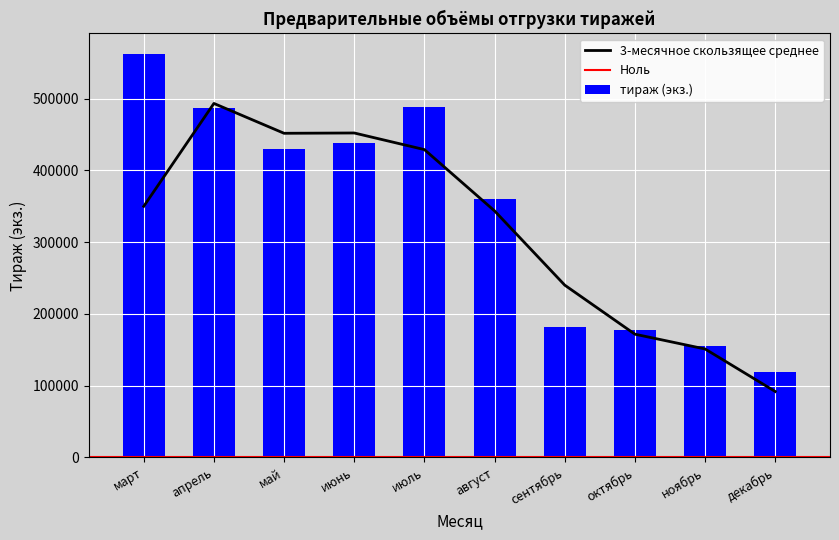

What is the difference between the second highest and minimum values?

368624